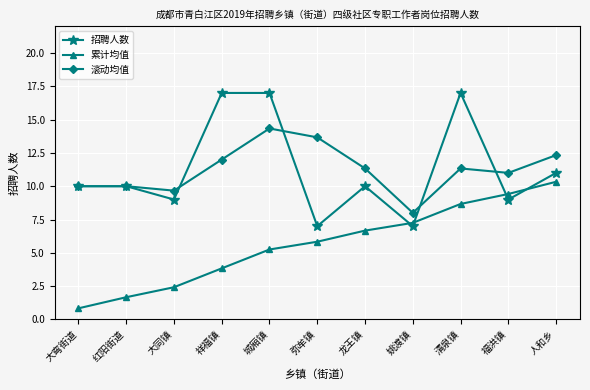

The 滚动均值 series shows 10.0 at 红阳街道. True or false?

True